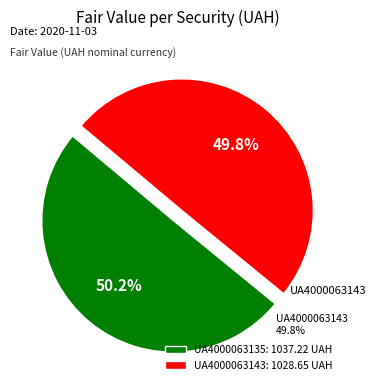

How many slices are in this pie chart?

2